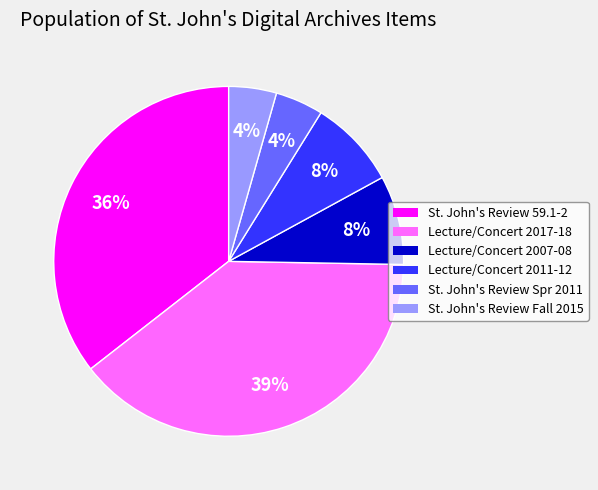

What is the ratio of the value at St. John's Review 59.1-2 to the value at Lecture/Concert 2017-18?

0.9